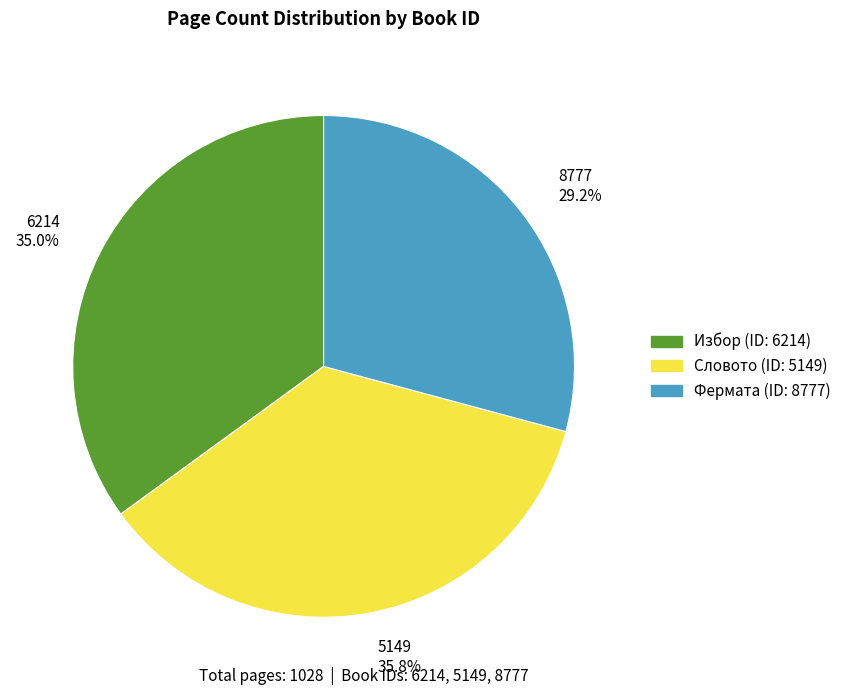

To the nearest percent, what is the average slice percentage?

33%